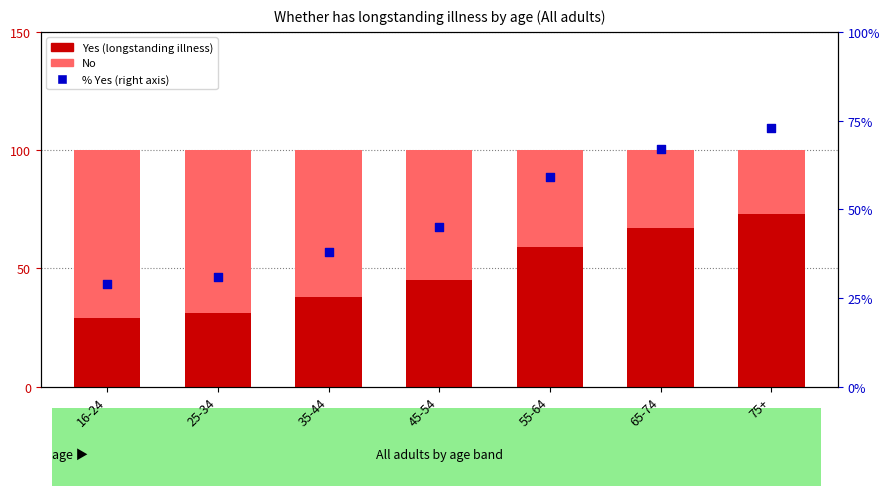

What are all the series names shown in the legend?

Yes, No, % Yes (right axis)